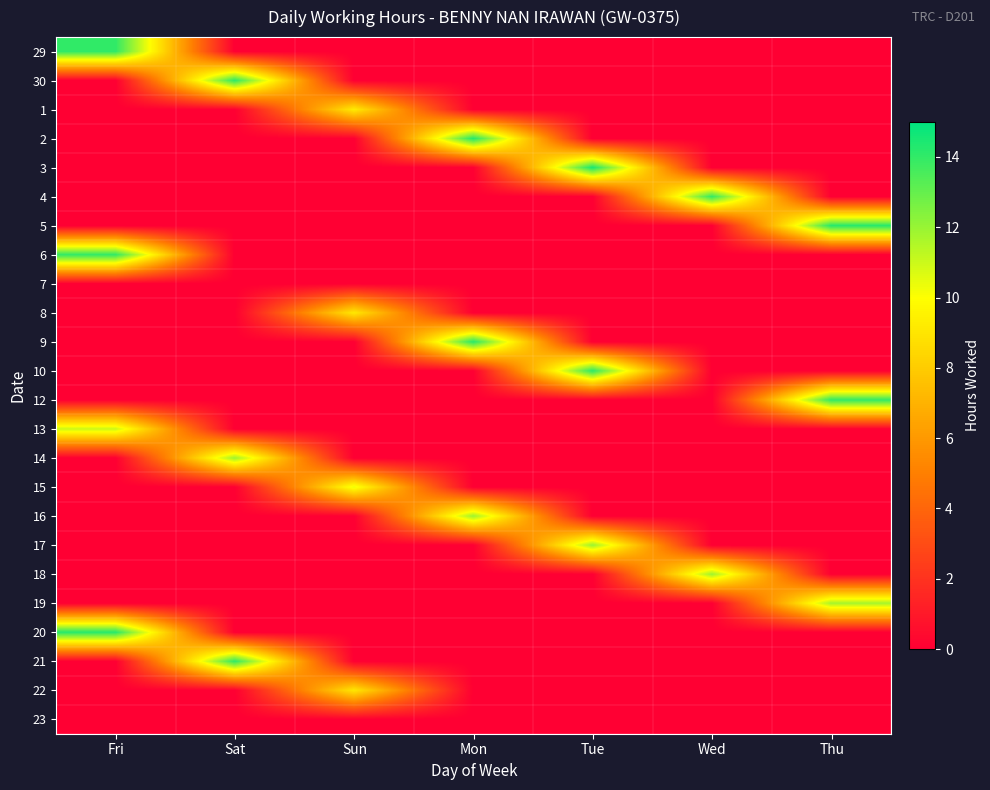

Reading left to right, what are all the values shown in this chart?

29: Fri=14.1	Sat=0.0	Sun=0.0	Mon=0.0	Tue=0.0	Wed=0.0	Thu=0.0
30: Fri=0.0	Sat=14.1	Sun=0.0	Mon=0.0	Tue=0.0	Wed=0.0	Thu=0.0
1: Fri=0.0	Sat=0.0	Sun=9.2	Mon=0.0	Tue=0.0	Wed=0.0	Thu=0.0
2: Fri=0.0	Sat=0.0	Sun=0.0	Mon=14.3	Tue=0.0	Wed=0.0	Thu=0.0
3: Fri=0.0	Sat=0.0	Sun=0.0	Mon=0.0	Tue=14.5	Wed=0.0	Thu=0.0
4: Fri=0.0	Sat=0.0	Sun=0.0	Mon=0.0	Tue=0.0	Wed=14.0	Thu=0.0
5: Fri=0.0	Sat=0.0	Sun=0.0	Mon=0.0	Tue=0.0	Wed=0.0	Thu=14.2
6: Fri=14.0	Sat=0.0	Sun=0.0	Mon=0.0	Tue=0.0	Wed=0.0	Thu=0.0
7: Fri=0.0	Sat=0.0	Sun=0.0	Mon=0.0	Tue=0.0	Wed=0.0	Thu=0.0
8: Fri=0.0	Sat=0.0	Sun=9.1	Mon=0.0	Tue=0.0	Wed=0.0	Thu=0.0
9: Fri=0.0	Sat=0.0	Sun=0.0	Mon=14.2	Tue=0.0	Wed=0.0	Thu=0.0
10: Fri=0.0	Sat=0.0	Sun=0.0	Mon=0.0	Tue=14.1	Wed=0.0	Thu=0.0
12: Fri=0.0	Sat=0.0	Sun=0.0	Mon=0.0	Tue=0.0	Wed=0.0	Thu=14.0
13: Fri=11.1	Sat=0.0	Sun=0.0	Mon=0.0	Tue=0.0	Wed=0.0	Thu=0.0
14: Fri=0.0	Sat=11.9	Sun=0.0	Mon=0.0	Tue=0.0	Wed=0.0	Thu=0.0
15: Fri=0.0	Sat=0.0	Sun=10.4	Mon=0.0	Tue=0.0	Wed=0.0	Thu=0.0
16: Fri=0.0	Sat=0.0	Sun=0.0	Mon=11.9	Tue=0.0	Wed=0.0	Thu=0.0
17: Fri=0.0	Sat=0.0	Sun=0.0	Mon=0.0	Tue=12.0	Wed=0.0	Thu=0.0
18: Fri=0.0	Sat=0.0	Sun=0.0	Mon=0.0	Tue=0.0	Wed=11.9	Thu=0.0
19: Fri=0.0	Sat=0.0	Sun=0.0	Mon=0.0	Tue=0.0	Wed=0.0	Thu=11.8
20: Fri=14.2	Sat=0.0	Sun=0.0	Mon=0.0	Tue=0.0	Wed=0.0	Thu=0.0
21: Fri=0.0	Sat=14.1	Sun=0.0	Mon=0.0	Tue=0.0	Wed=0.0	Thu=0.0
22: Fri=0.0	Sat=0.0	Sun=9.1	Mon=0.0	Tue=0.0	Wed=0.0	Thu=0.0
23: Fri=0.0	Sat=0.0	Sun=0.0	Mon=0.0	Tue=0.0	Wed=0.0	Thu=0.0